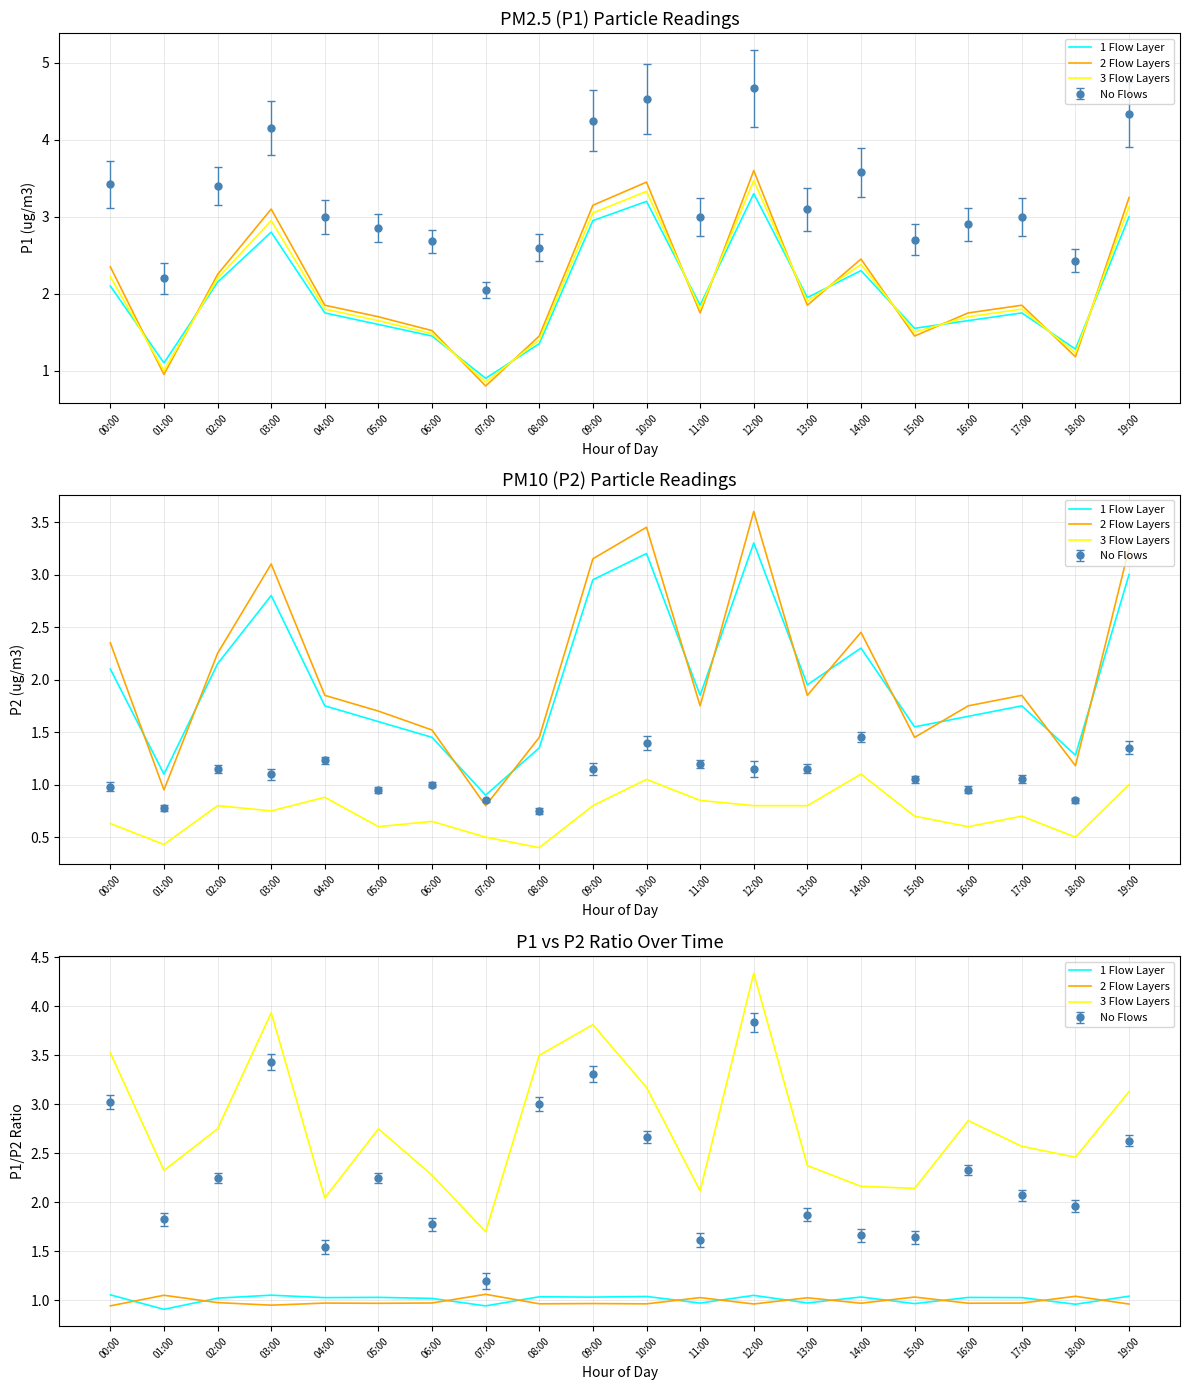

Reading left to right, extract all data points from this chart.

1 Flow Layer: 00:00=1.1	01:00=0.9	02:00=1.0	03:00=1.1	04:00=1.0	05:00=1.0	06:00=1.0	07:00=0.9	08:00=1.0	09:00=1.0	10:00=1.0	11:00=1.0	12:00=1.1	13:00=1.0	14:00=1.0	15:00=1.0	16:00=1.0	17:00=1.0	18:00=1.0	19:00=1.0
2 Flow Layers: 00:00=0.9	01:00=1.1	02:00=1.0	03:00=1.0	04:00=1.0	05:00=1.0	06:00=1.0	07:00=1.1	08:00=1.0	09:00=1.0	10:00=1.0	11:00=1.0	12:00=1.0	13:00=1.0	14:00=1.0	15:00=1.0	16:00=1.0	17:00=1.0	18:00=1.0	19:00=1.0
3 Flow Layers: 00:00=3.5	01:00=2.3	02:00=2.8	03:00=3.9	04:00=2.0	05:00=2.8	06:00=2.3	07:00=1.7	08:00=3.5	09:00=3.8	10:00=3.2	11:00=2.1	12:00=4.3	13:00=2.4	14:00=2.2	15:00=2.1	16:00=2.8	17:00=2.6	18:00=2.5	19:00=3.1